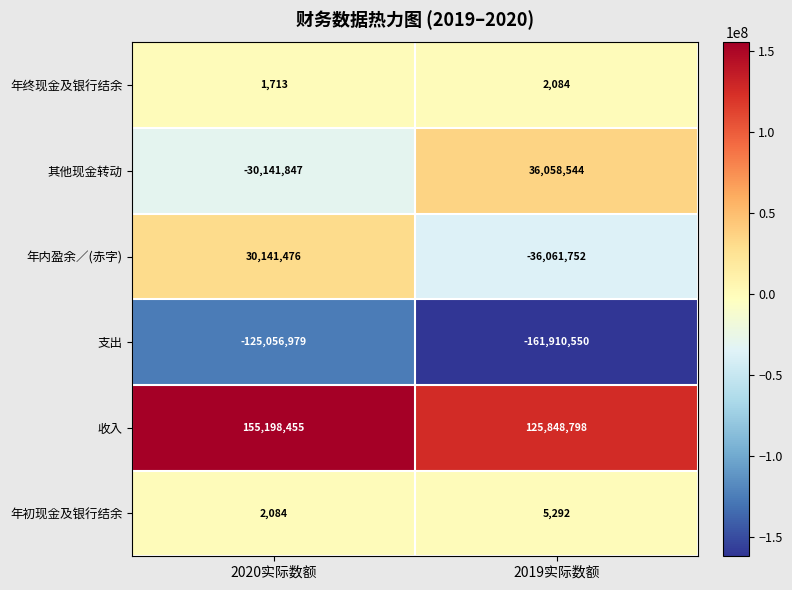

What is the average value of the 支出 series?

-143483764